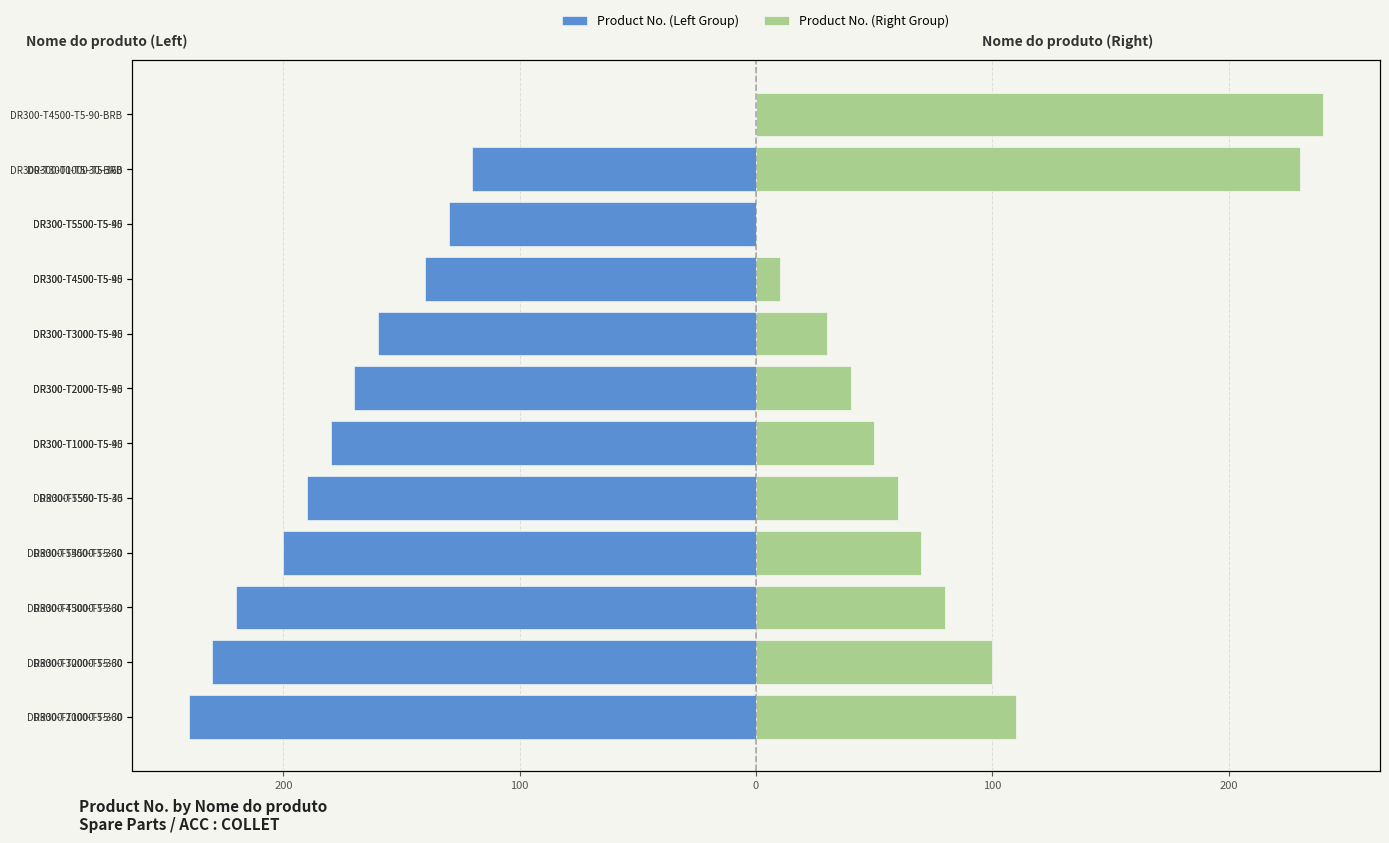

What is the sum of all Product No. (Right Group) values?

1020